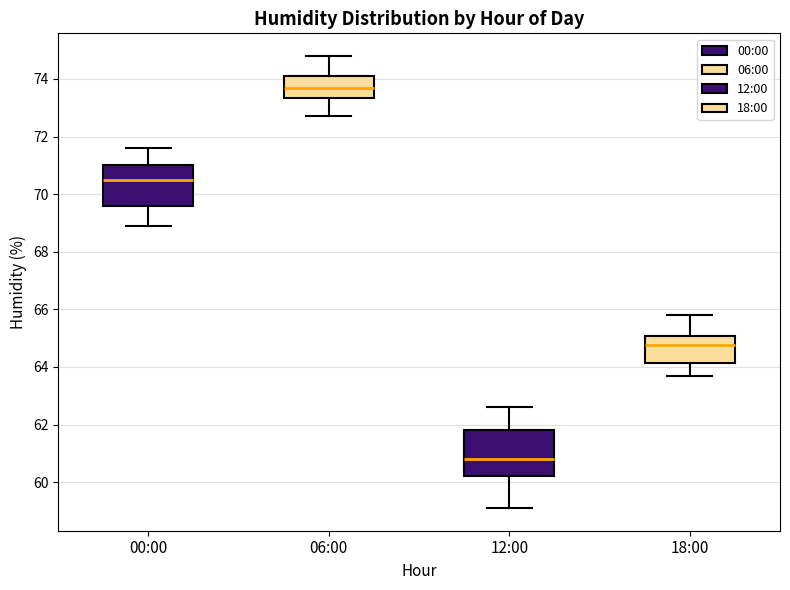

Where does the lower whisker of the box for 12:00 end on the y-axis? The values are not printed on the chart, so give them approximately, as read against the axis.

59.2